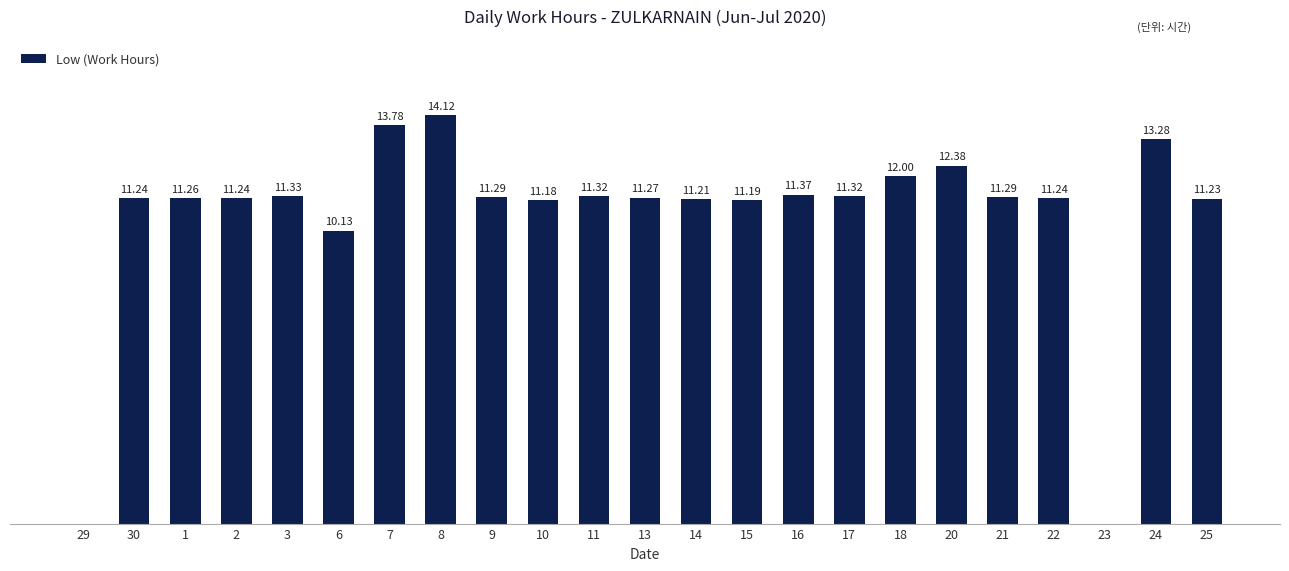

Reading left to right, what are all the values shown in this chart?

29=0.0	30=11.2	1=11.3	2=11.2	3=11.3	6=10.1	7=13.8	8=14.1	9=11.3	10=11.2	11=11.3	13=11.3	14=11.2	15=11.2	16=11.4	17=11.3	18=12.0	20=12.4	21=11.3	22=11.2	23=0.0	24=13.3	25=11.2